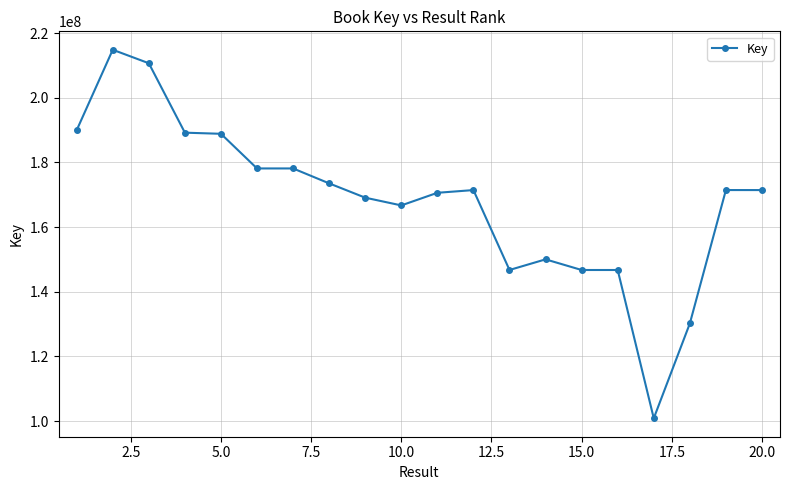

True or false: the data has more than 0 interior local peaks.

True